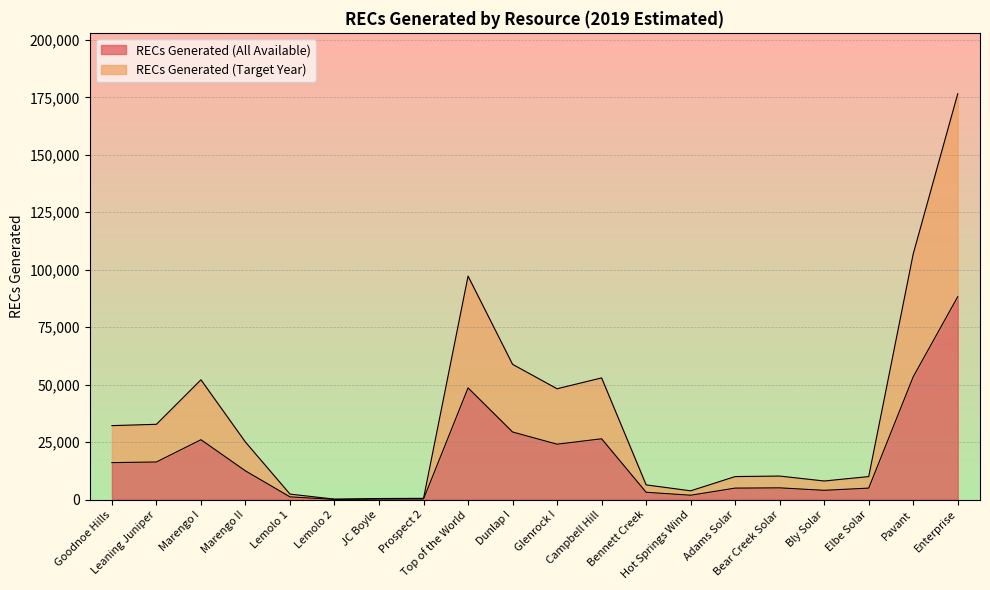

Reading right to left, extract all data points from this chart.

RECs Generated (All Available): 88276	53461	5022	4059	5132	5022	1923	3216	26479	24118	29430	48616	283	246	109	1208	12516	26067	16388	16098
RECs Generated (Target Year): 176552	106922	10044	8118	10264	10044	3846	6432	52958	48236	58860	97232	566	492	218	2416	25032	52134	32776	32196